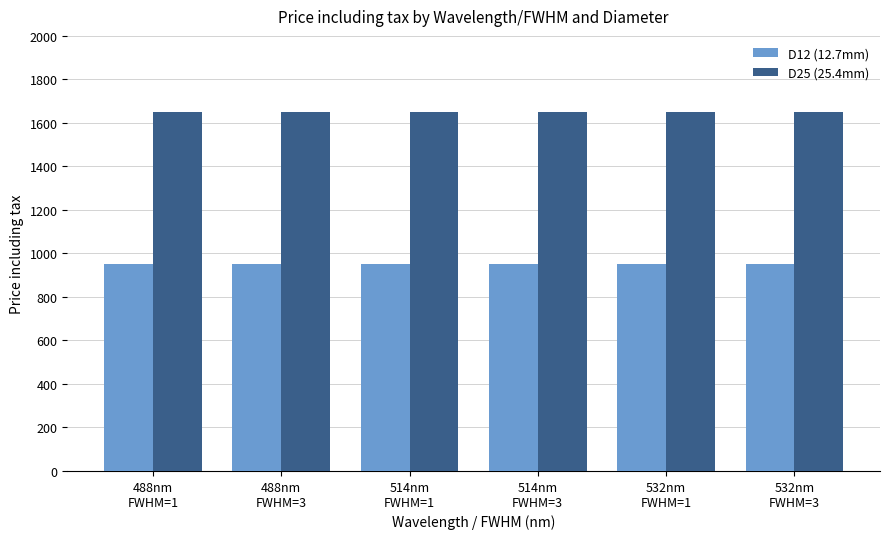

How many bars are there in total?

12